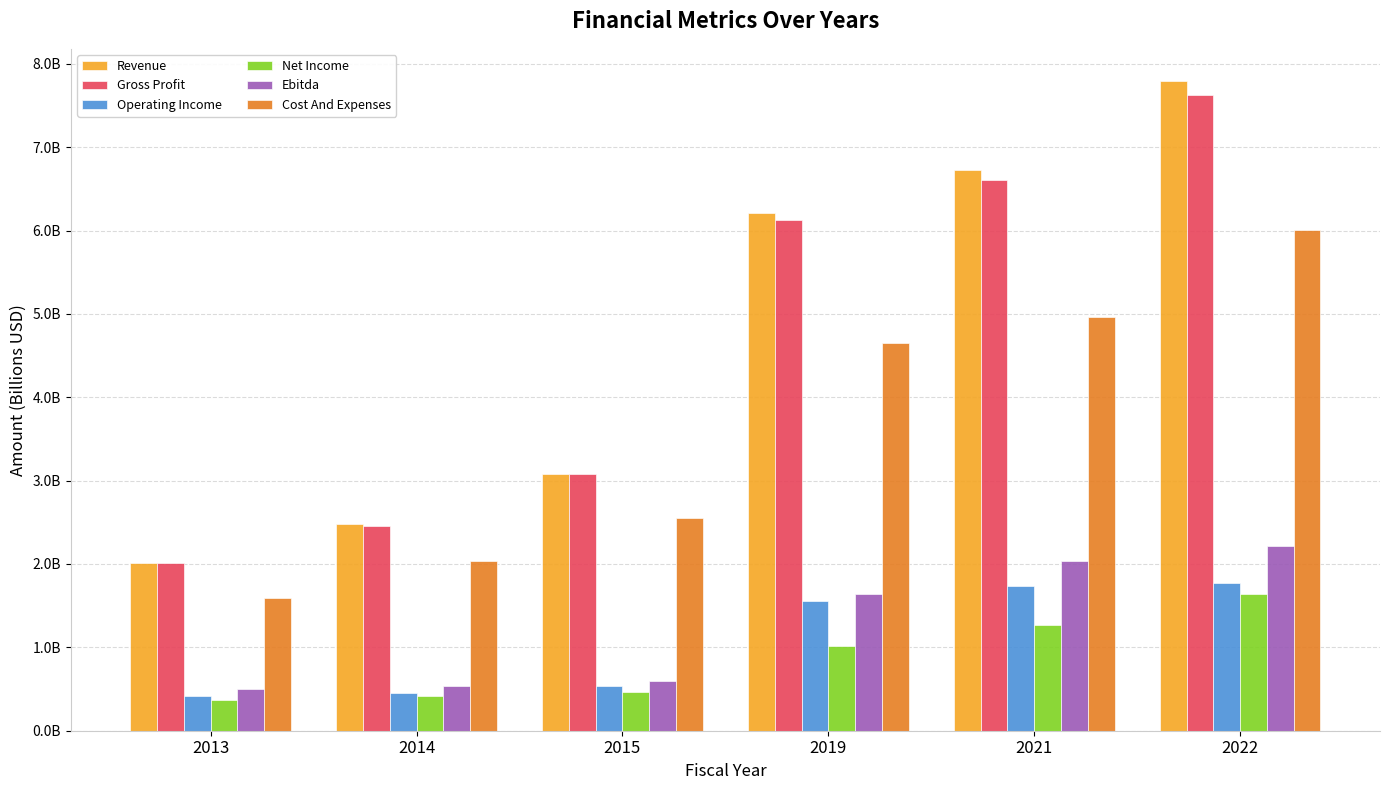

Are the bars grouped side by side (vs. stacked)?

Yes